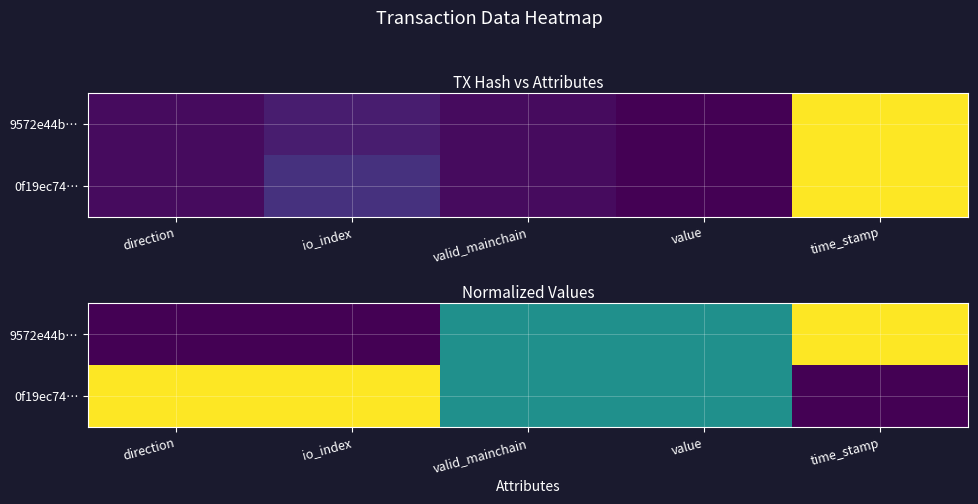

At which category is the sum across all series the highest?

direction